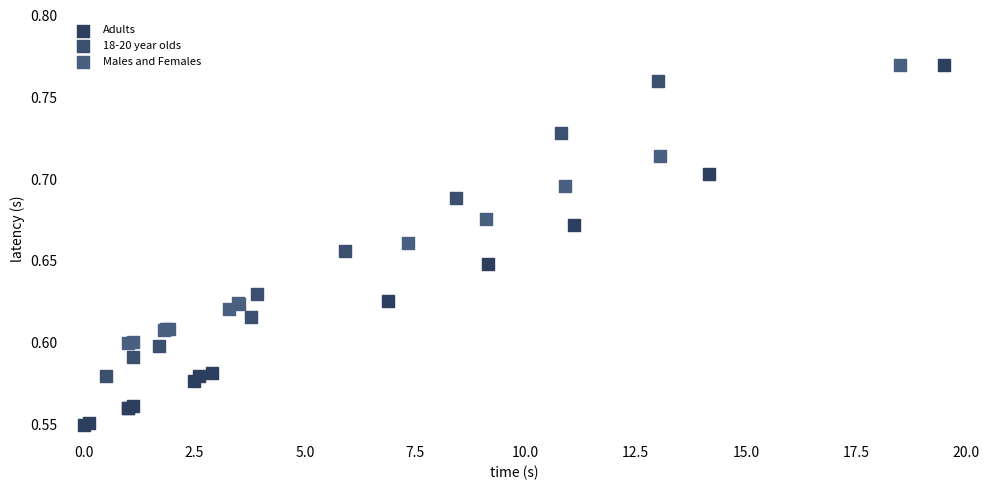

Which series contains the lowest Y value?

Adults